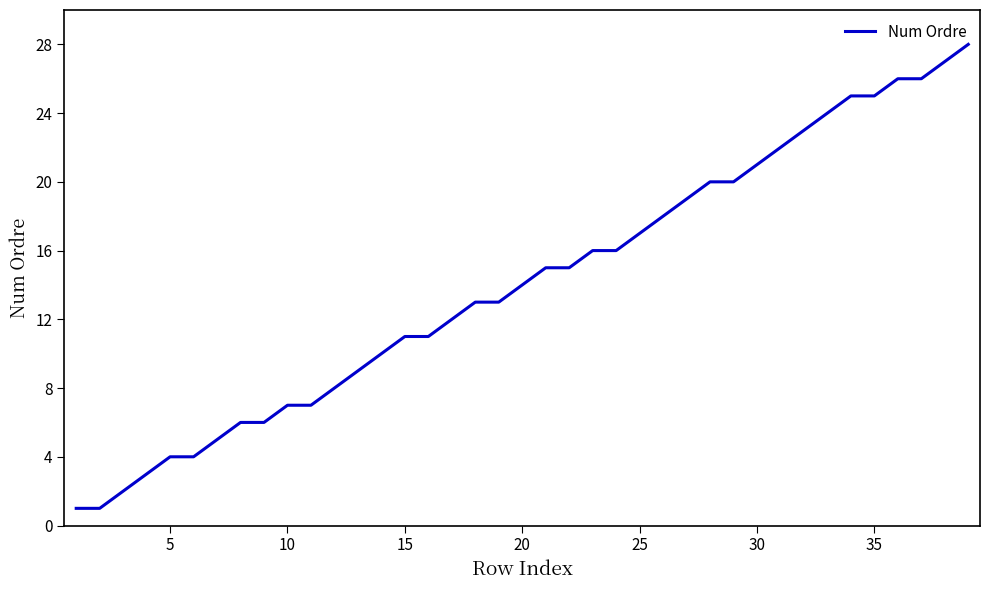

What is the difference between the maximum and minimum values?

27